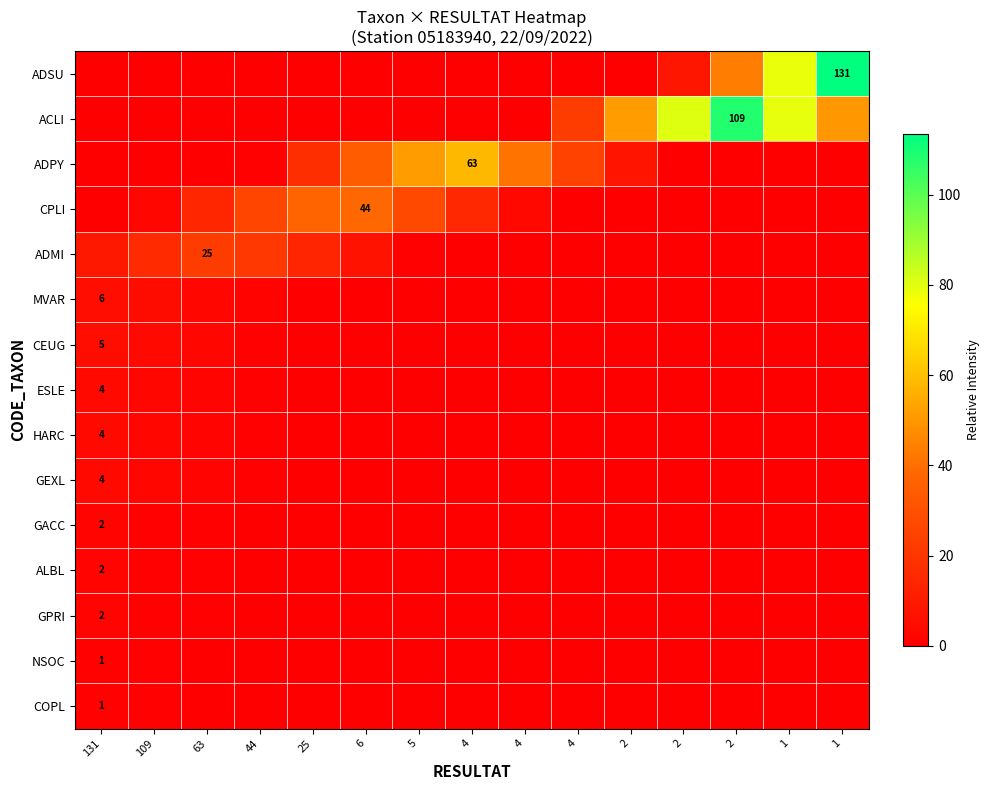

True or false: NSOC has a value of 0.0 at 25.

True